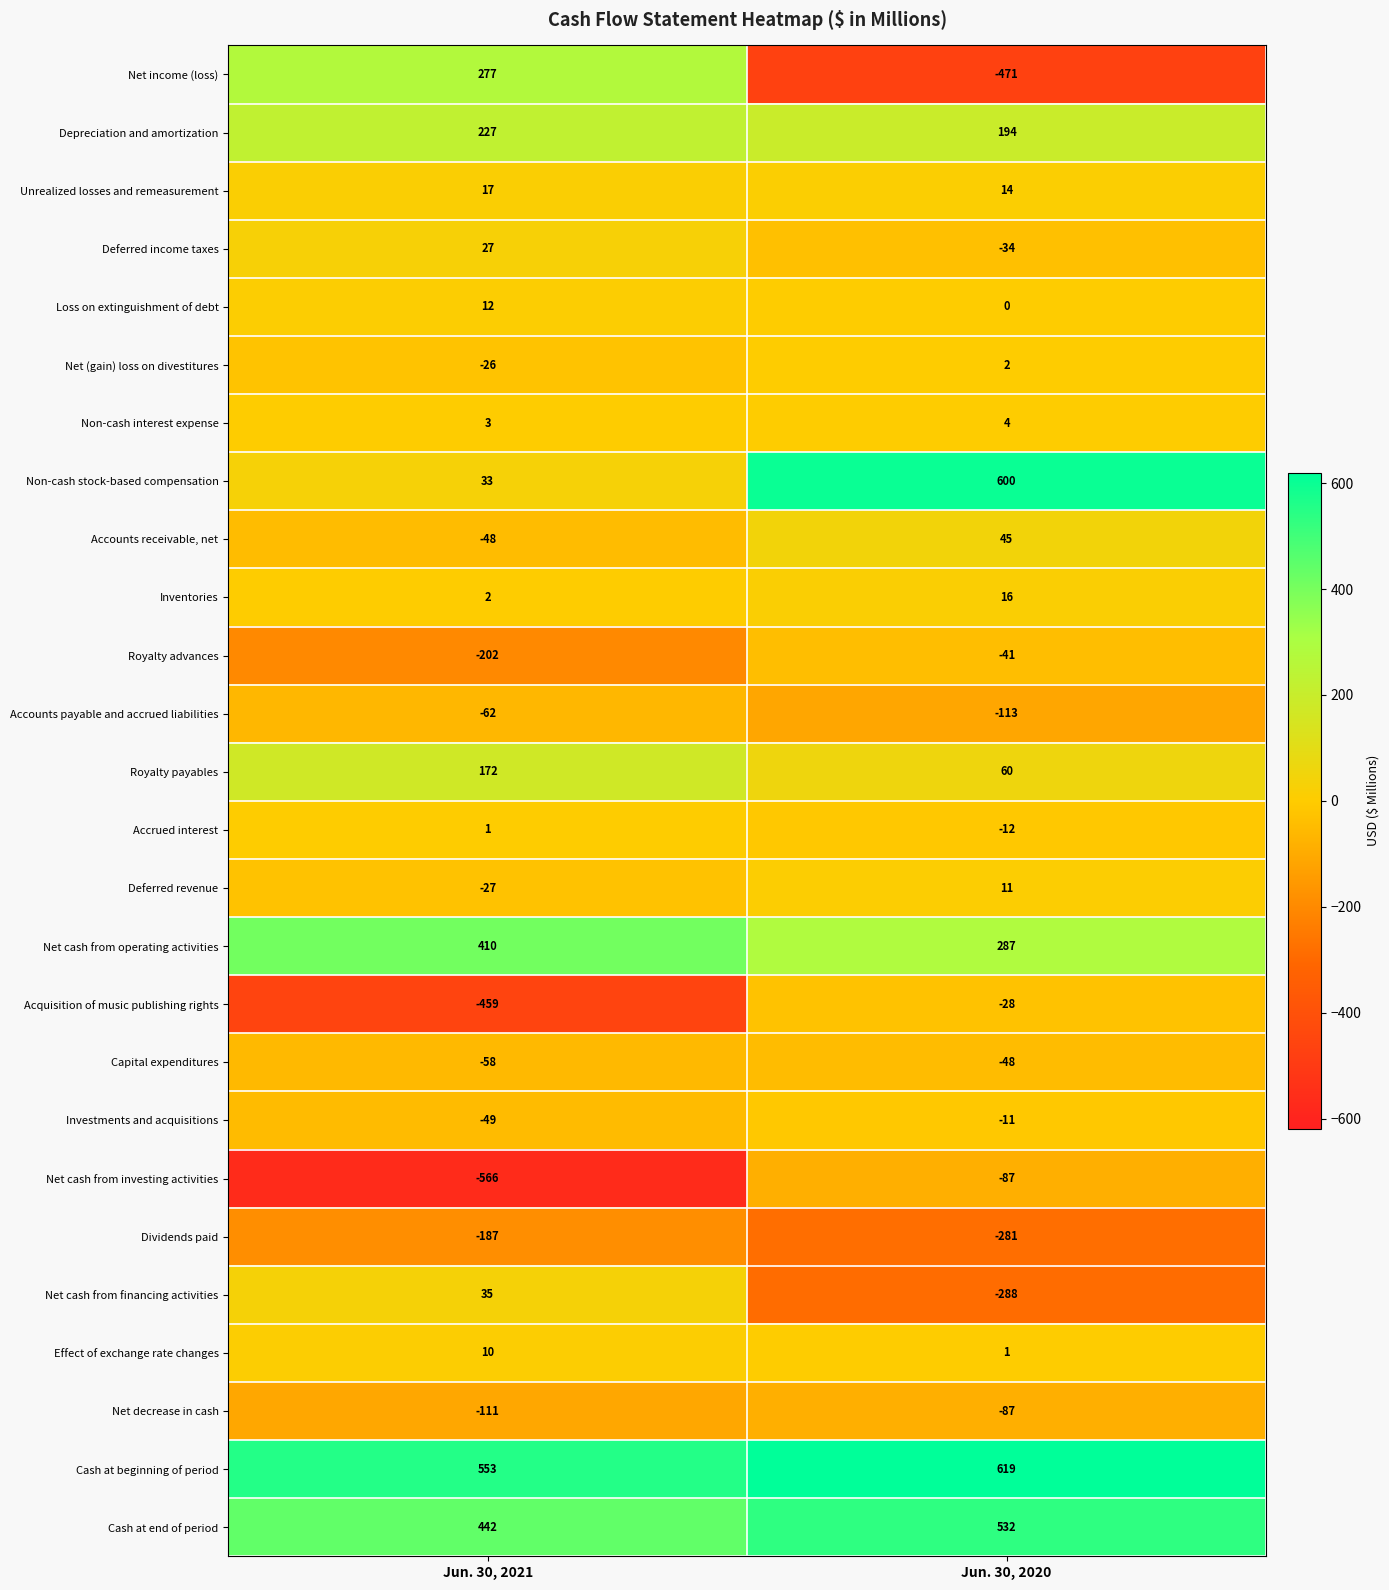

Is it true that Dividends paid equals -171 at Jun. 30, 2020?

False